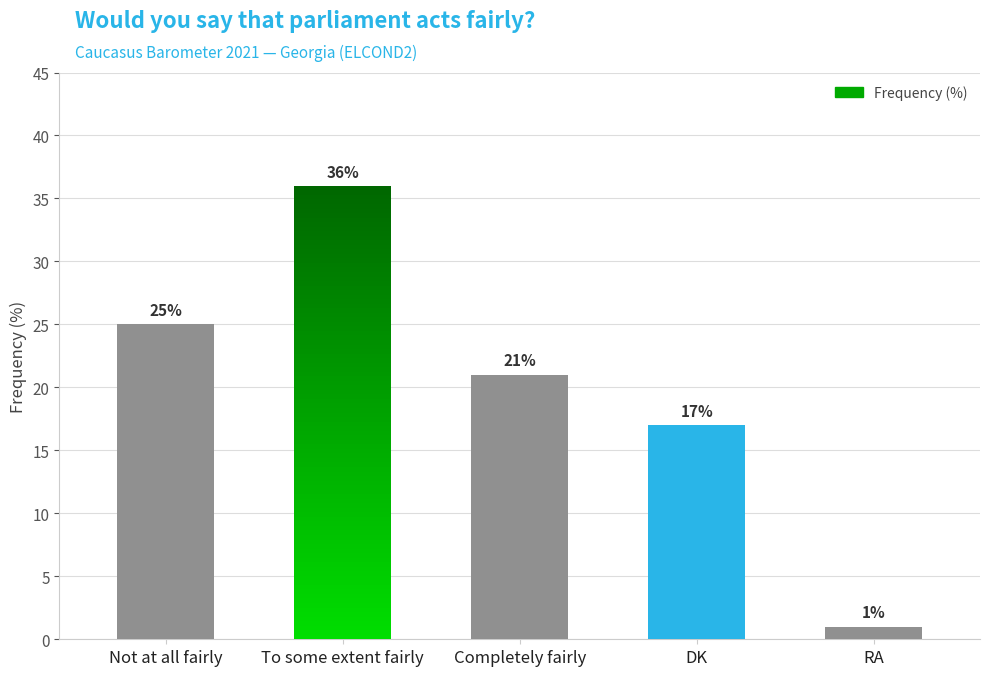

What is the change in value from Not at all fairly to DK?

-8